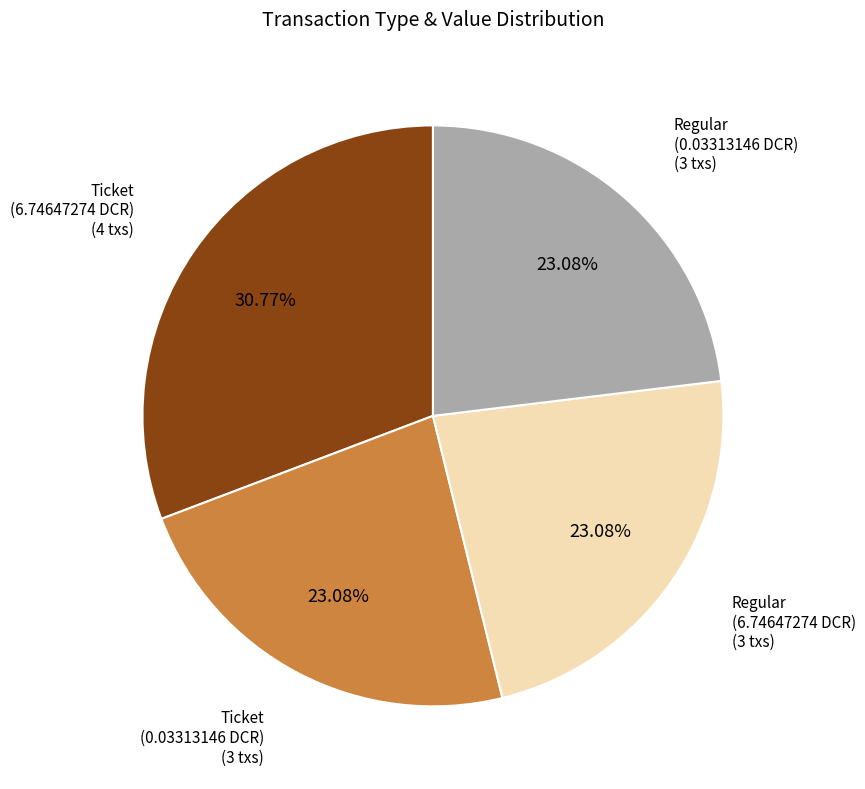

Which has a higher value, Ticket (6.74647274 DCR) or Ticket (0.03313146 DCR)?

Ticket (6.74647274 DCR)